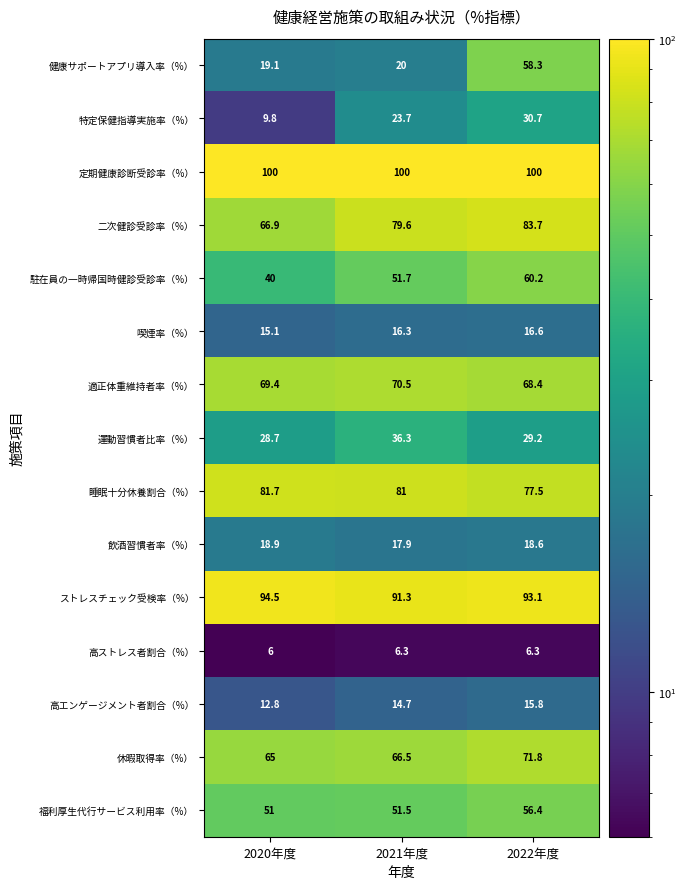

What is the total value across all series at 2021年度?

727.3